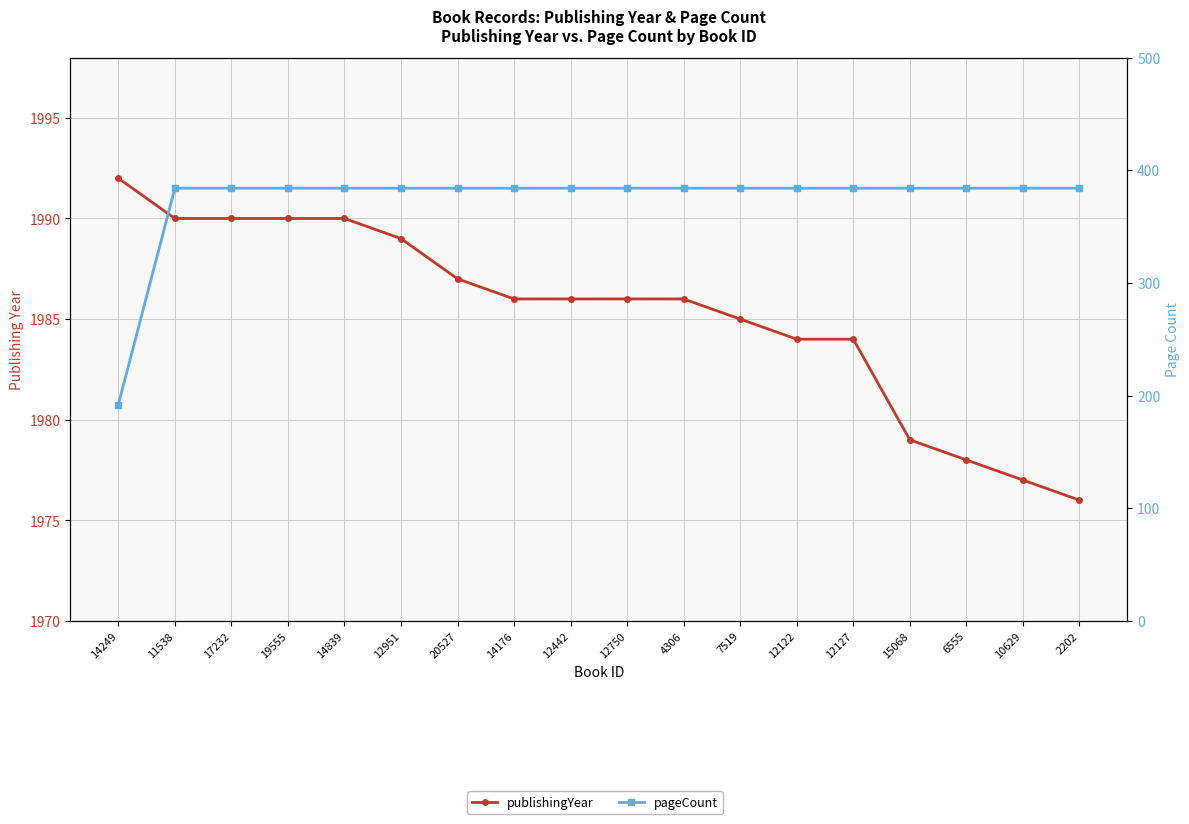

List the labels in order of publishingYear value, smallest first.

2202, 10629, 6555, 15068, 12122, 12127, 7519, 14176, 12442, 12750, 4306, 20527, 12951, 11538, 17232, 19555, 14839, 14249